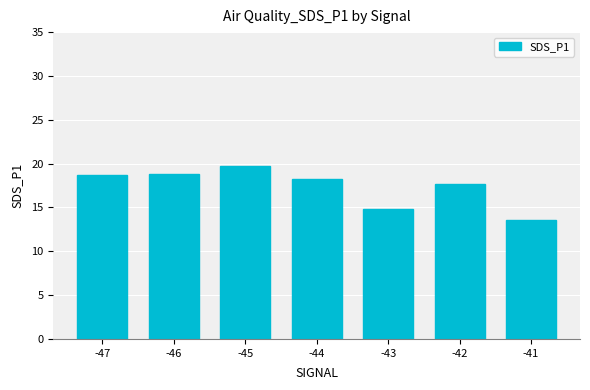

What value does the data have at -42?

17.7